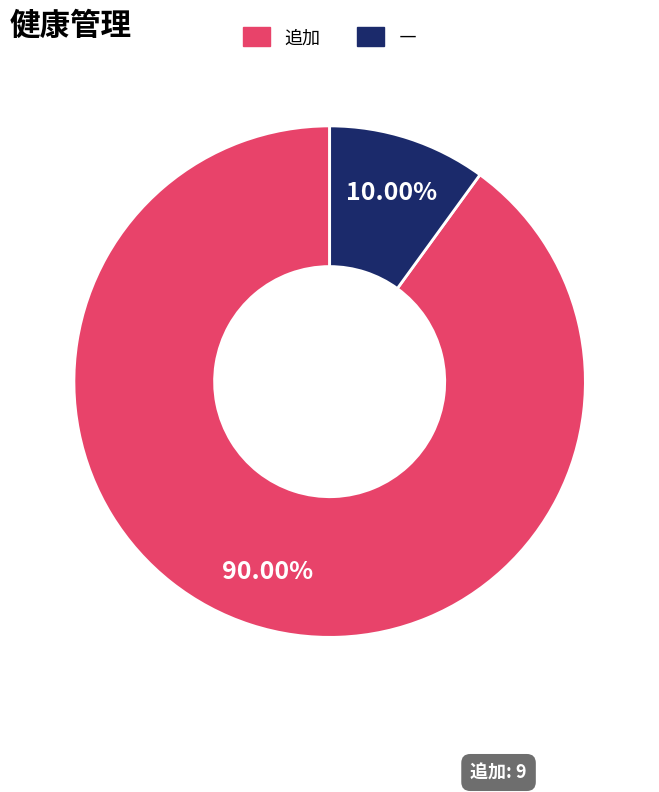

Combined, do ― and 追加 account for over 50%?

Yes